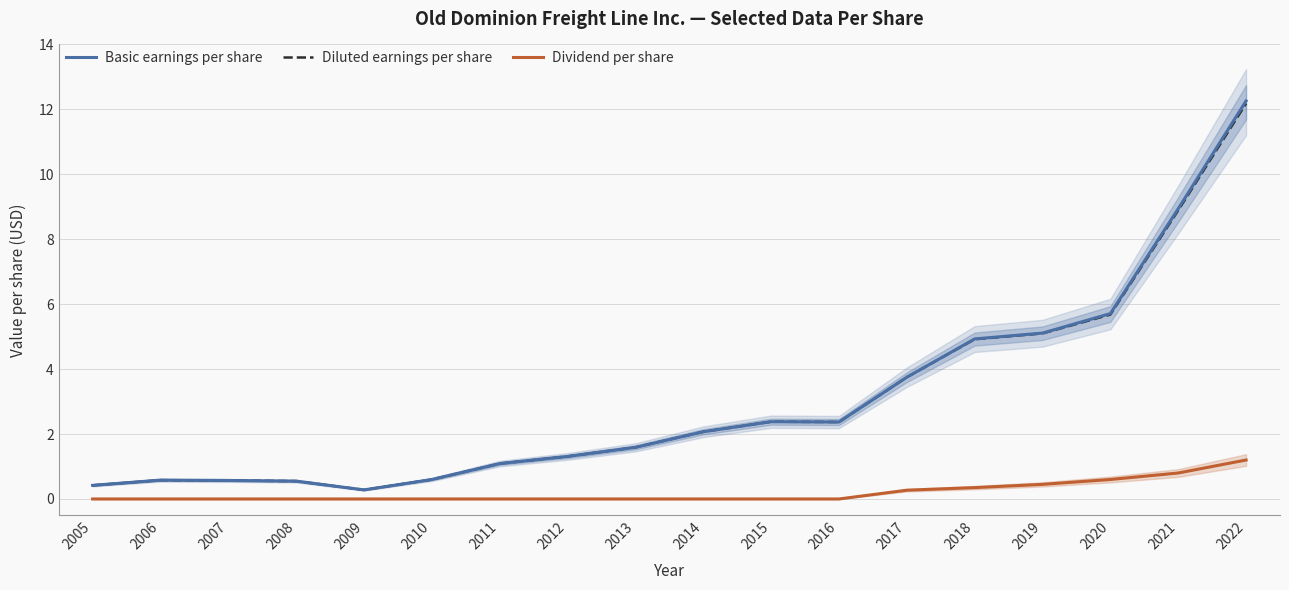

Which has a higher value, 2017 or 2011?

2017